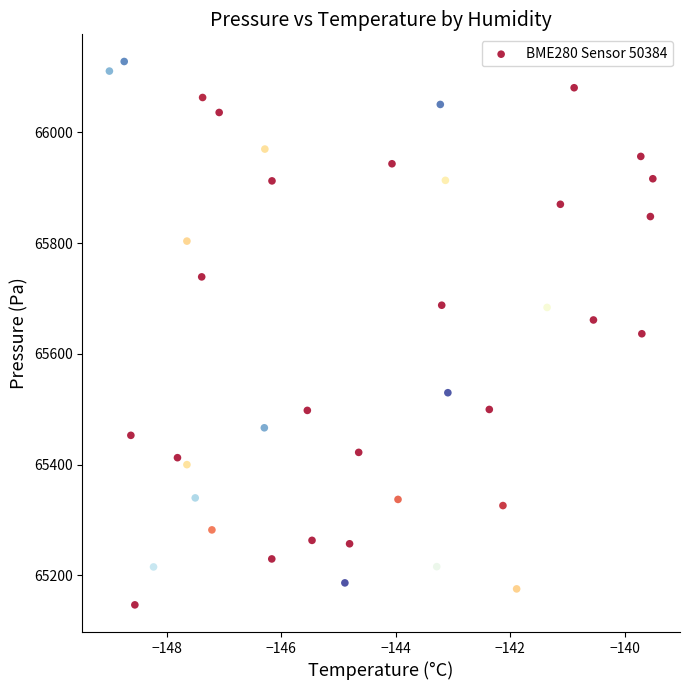

What is the range of X values (max minus min)?

9.5